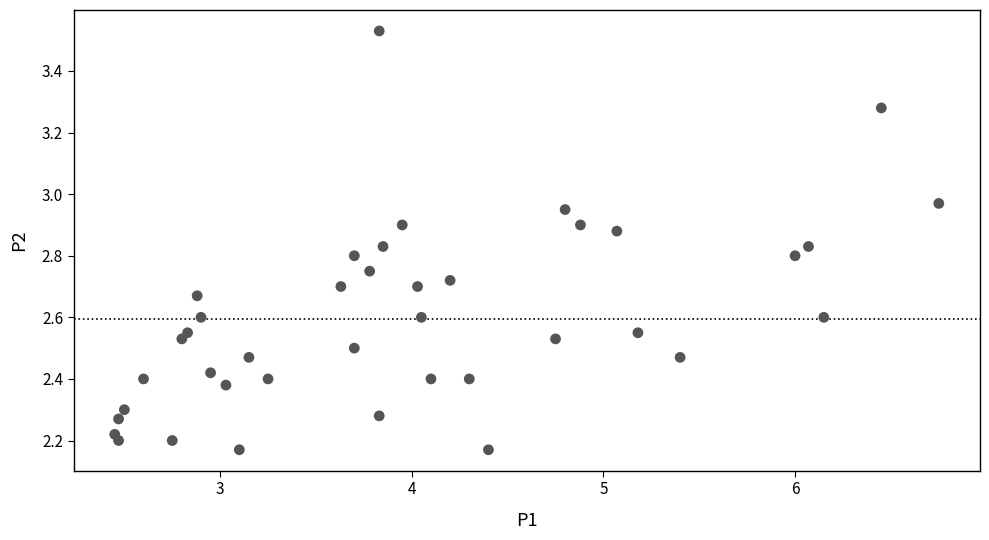

What is the range of Y values (max minus min)?

1.4